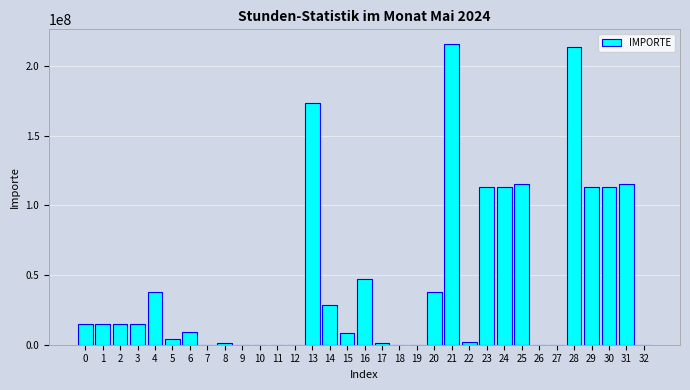

The value at 21 is 45010382.7. True or false?

False